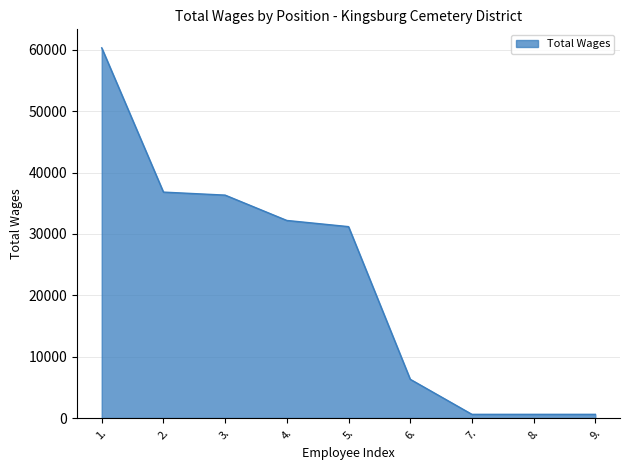

Does the chart have visible grid lines?

Yes